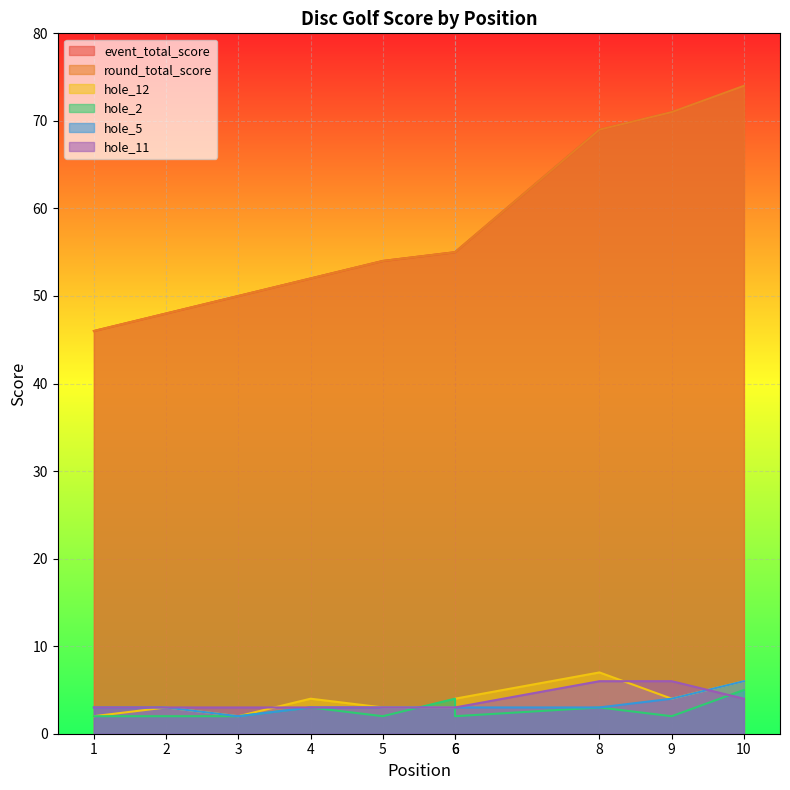

What is the approximate value of hole_12 at 1?

2